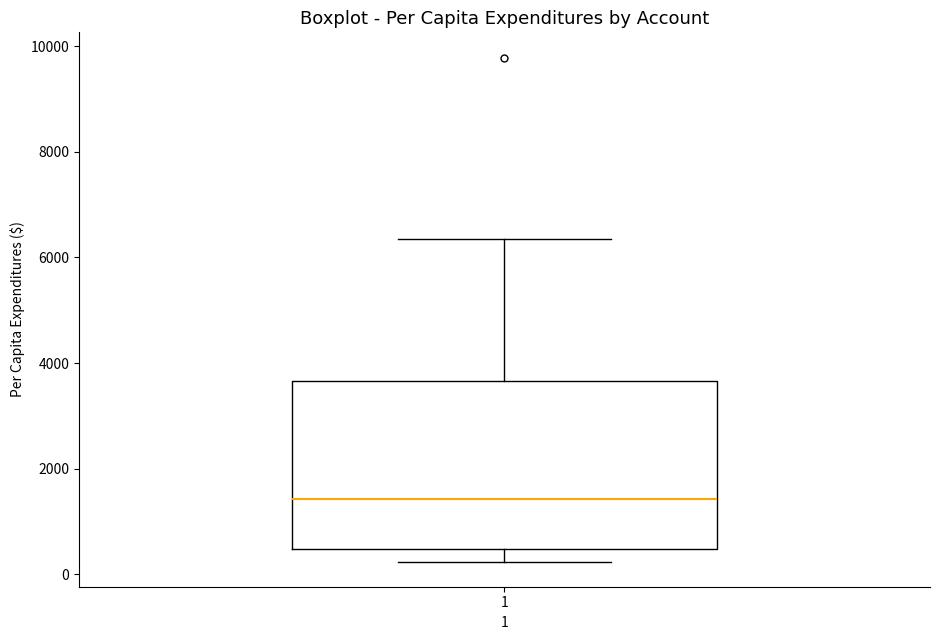

Read this box plot against the y-axis: the position of the median line, the range covered by the box, and the ends of both whiskers. The values are not printed on the chart, so give them approximately, as read against the axis.

median 1400, box 400 to 3600, whiskers 200 to 6400